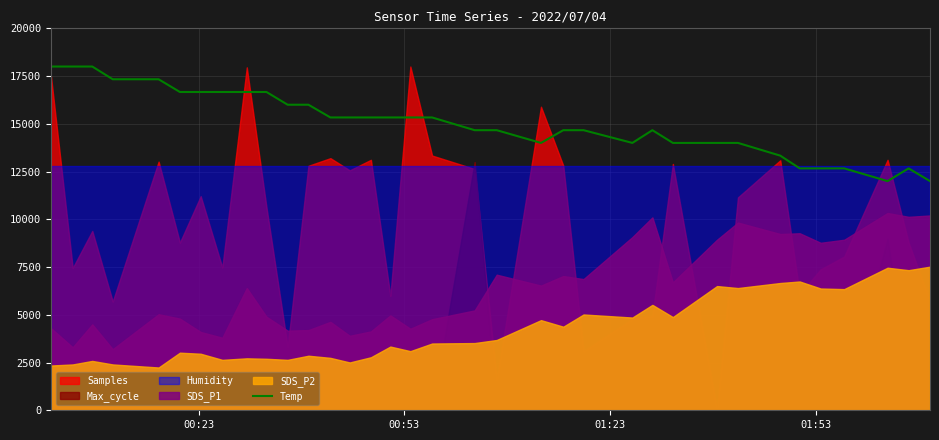

How many values are below 15333?

17